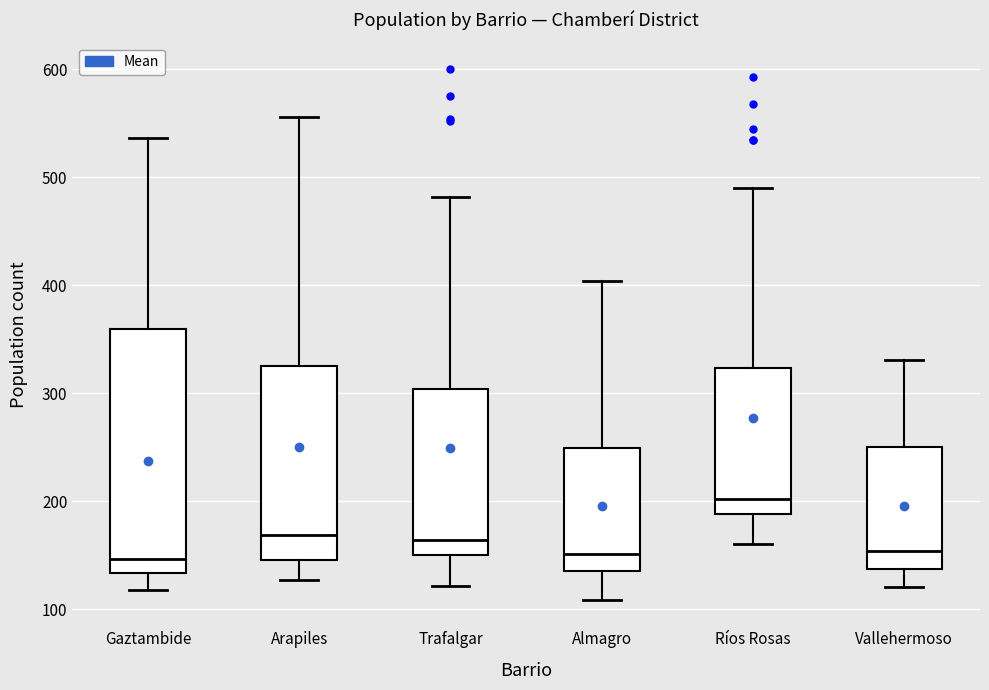

Where does the median line of the box for Arapiles sit on the y-axis? The values are not printed on the chart, so give them approximately, as read against the axis.

170